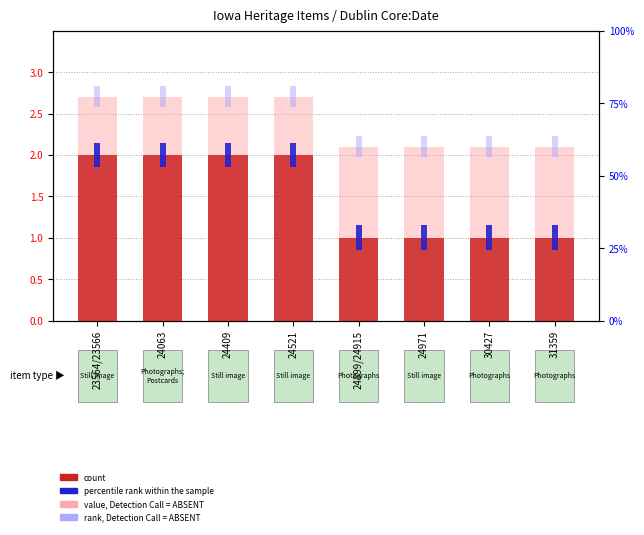

Read the value, Detection Call = ABSENT value at 23564/23566.

2.7